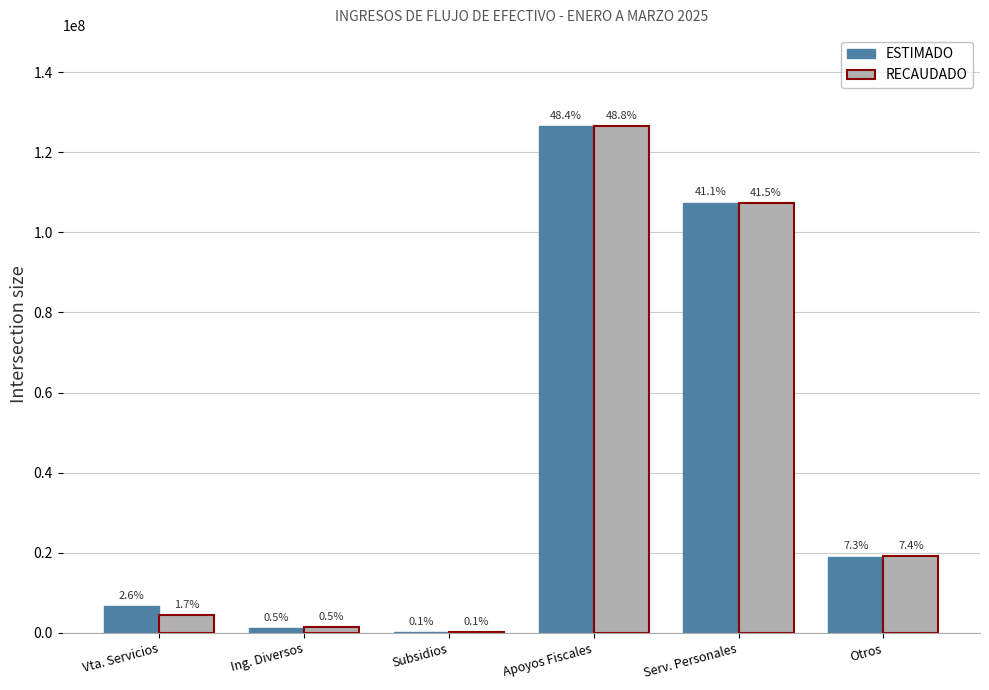

What is the difference between the second highest and second lowest values in the ESTIMADO series?

106102880